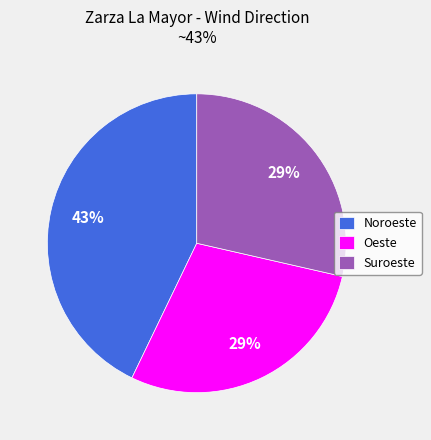

Count the number of slices in the pie.

3